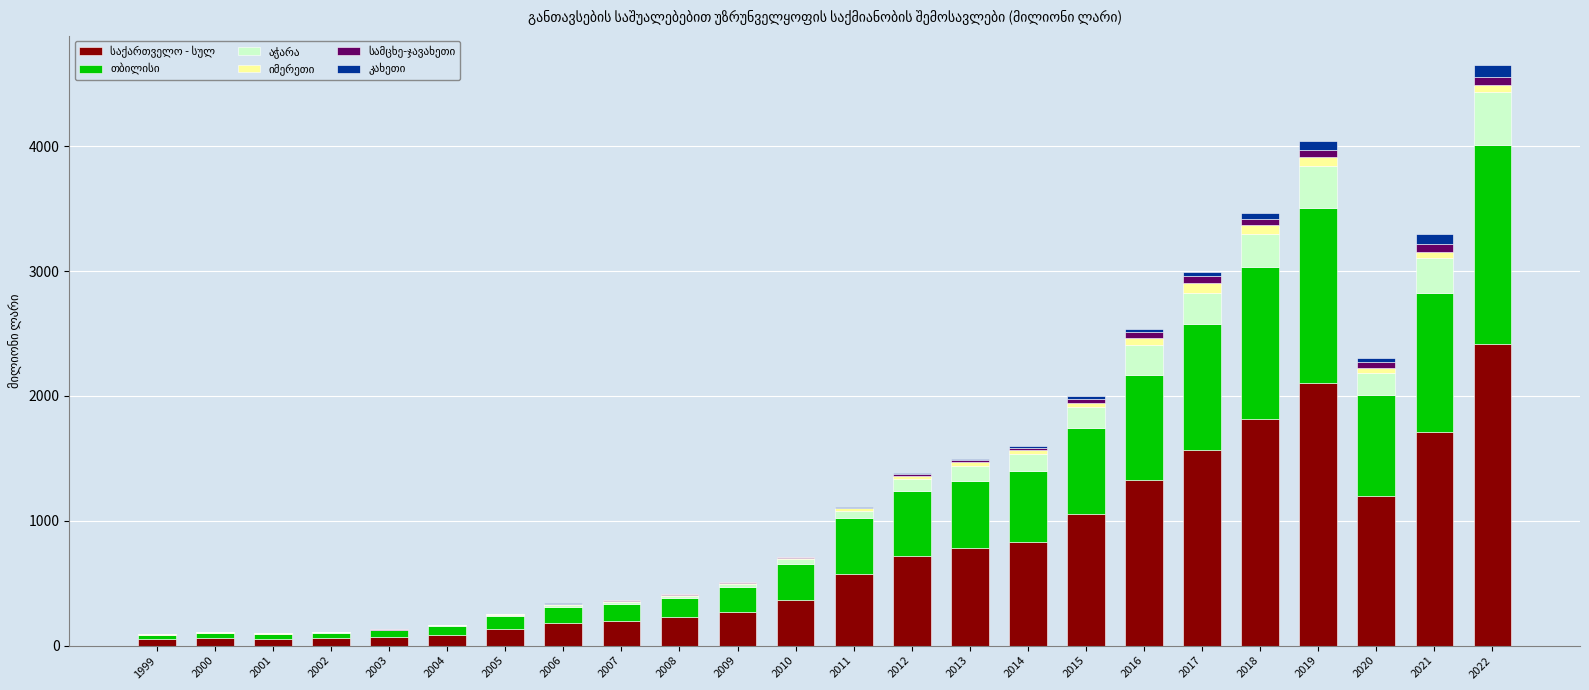

At which category is the sum across all series the highest?

2022